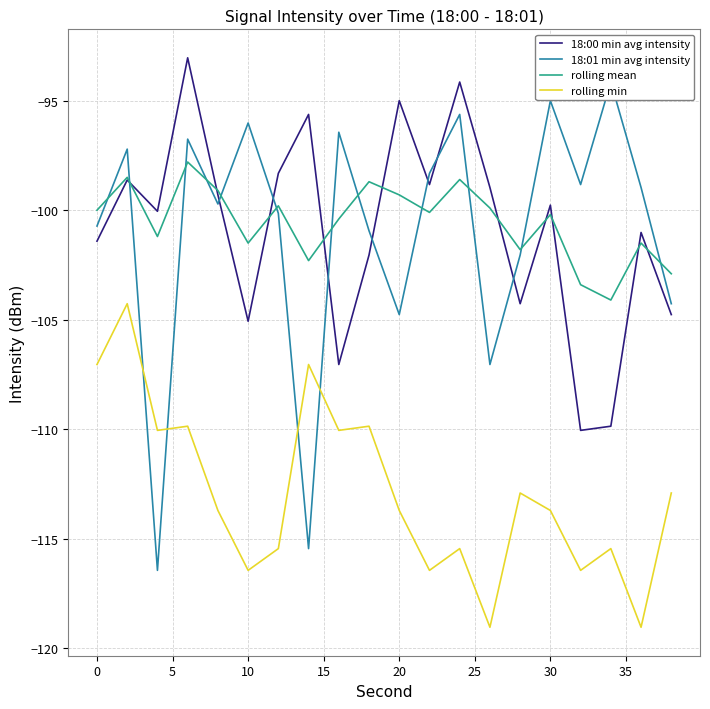

True or false: rolling mean and rolling min cross at least once.

False